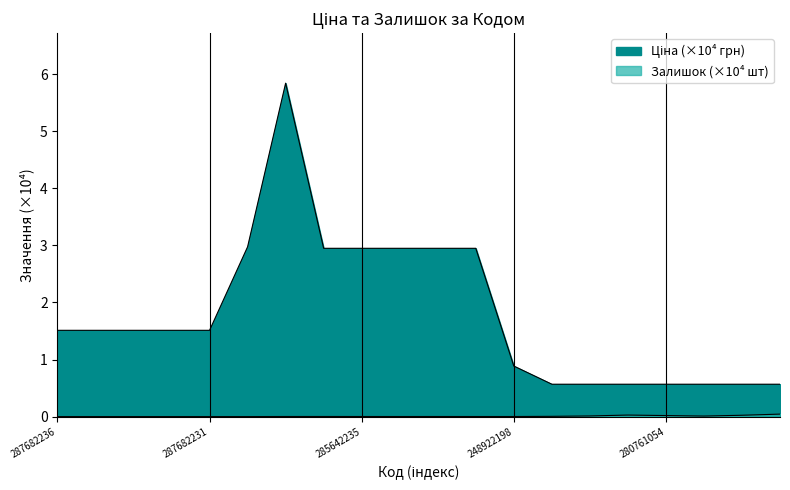

Reading left to right, extract all data points from this chart.

Ціна: 1.5	1.5	1.5	1.5	1.5	3.0	5.8	2.9	2.9	2.9	2.9	2.9	0.9	0.6	0.6	0.6	0.6	0.6	0.6	0.6
Залишок: 0.0	0.0	0.0	0.0	0.0	0.0	0.0	0.0	0.0	0.0	0.0	0.0	0.0	0.0	0.0	0.0	0.0	0.0	0.0	0.0